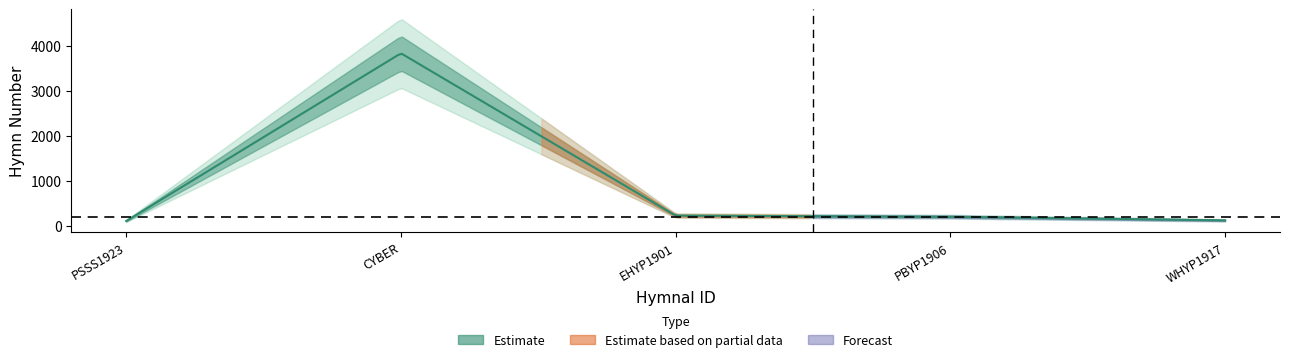

What is the label of the 5th point from the left?

WHYP1917